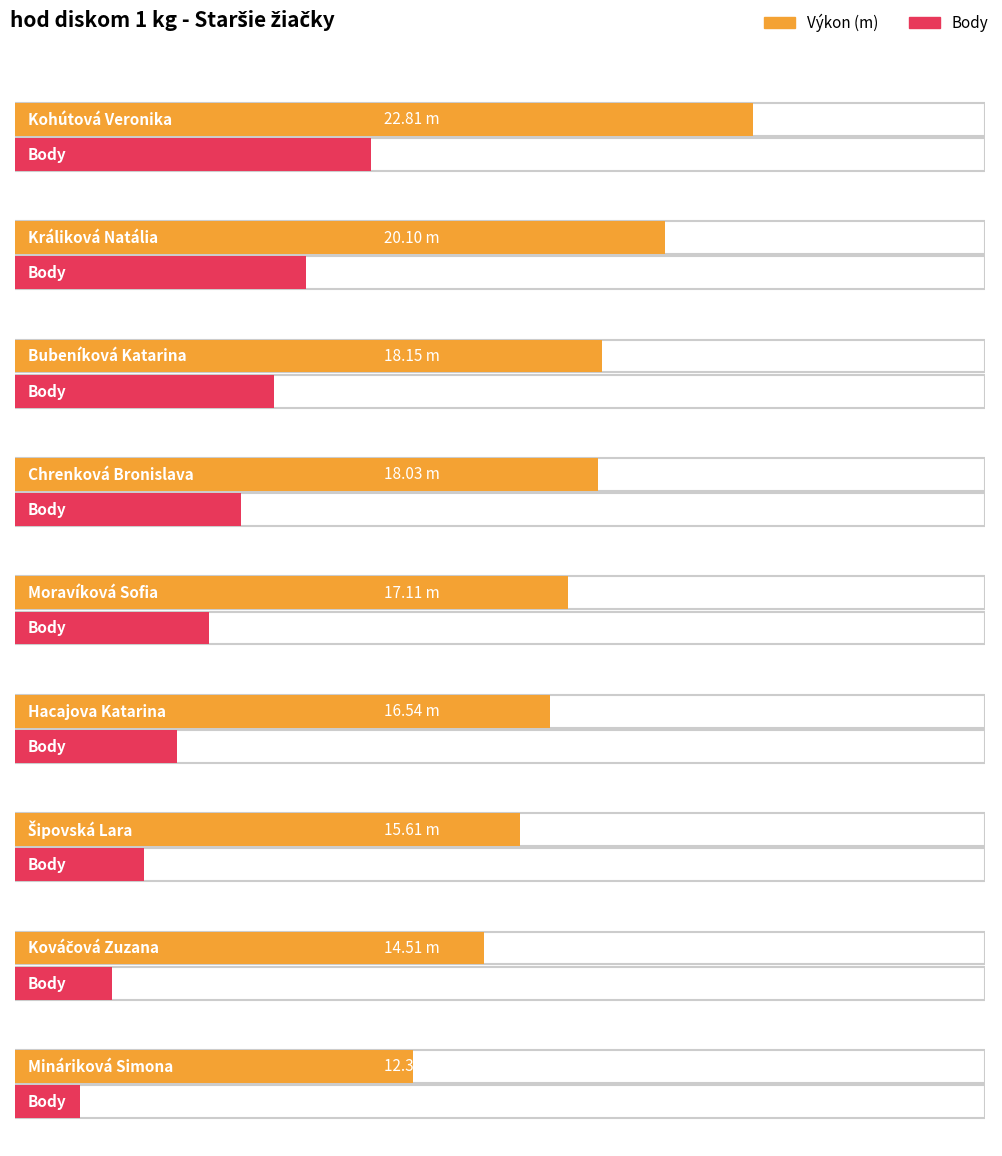

What position from the right is Chrenková Bronislava?

6